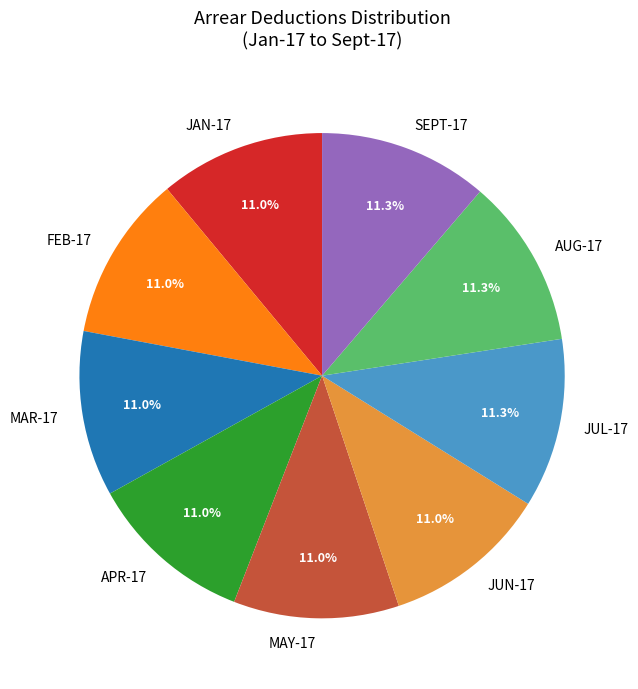

Approximately how many times larger is the value at JUL-17 compared to MAR-17?

1.0